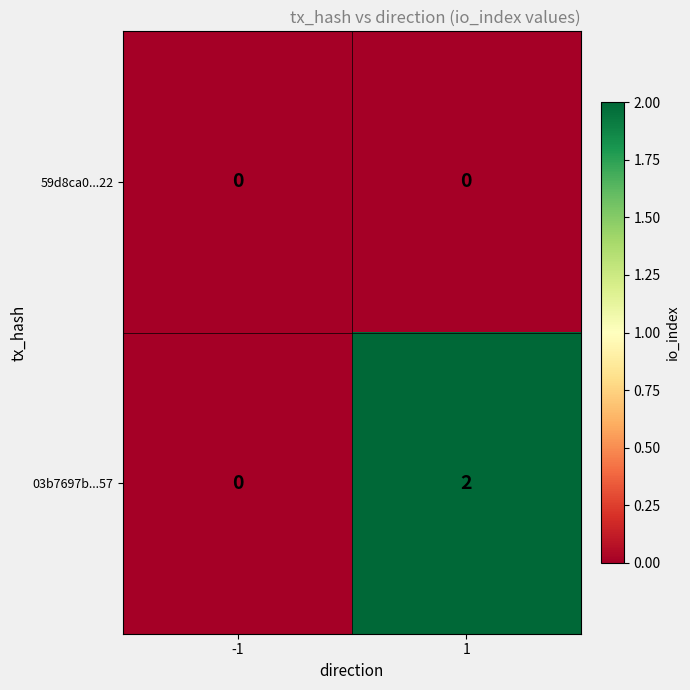

How many series are shown in this chart?

2